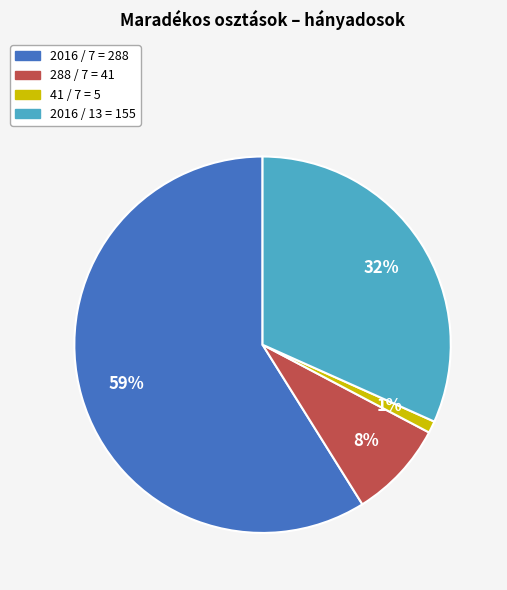

Is there a majority slice in this chart?

Yes